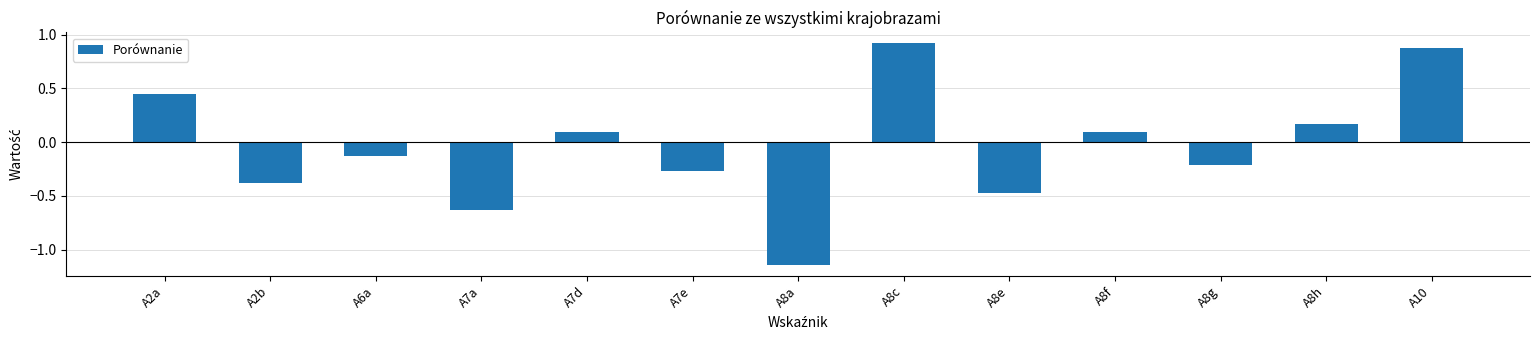

What is the difference between the values at A10 and A8h?

0.7